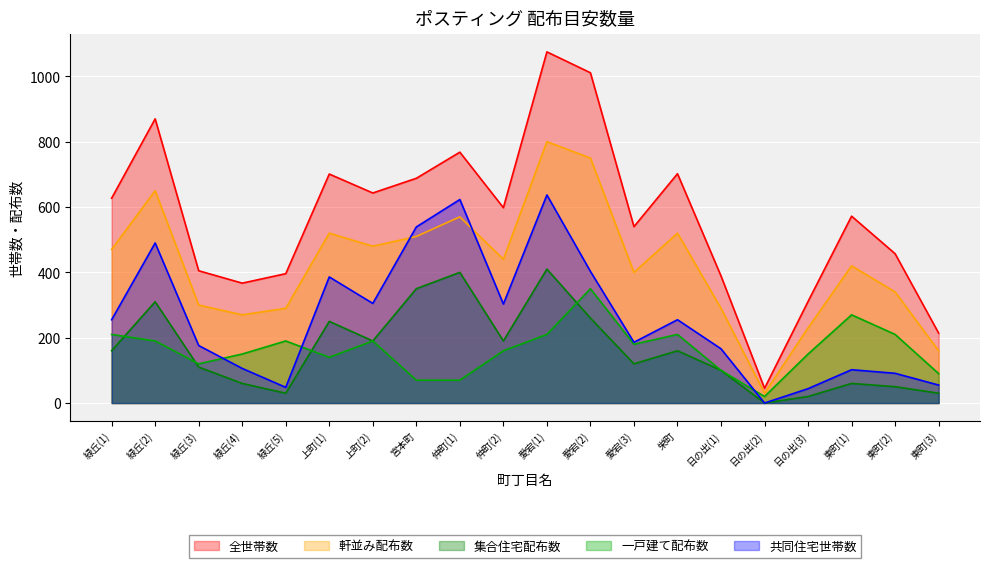

What is the difference between the maximum and minimum values in the 共同住宅世帯数 series?

637